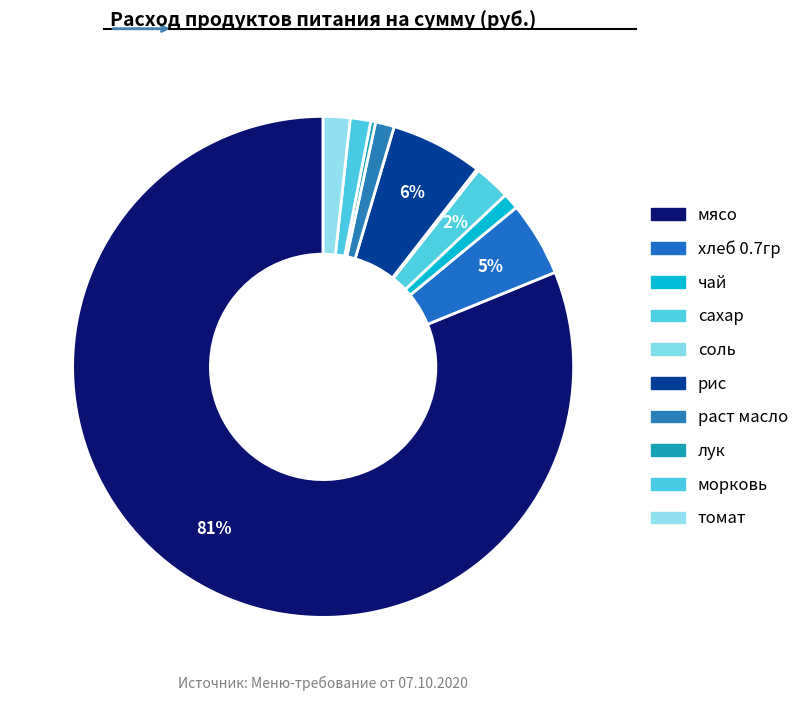

Which slice is the largest?

мясо